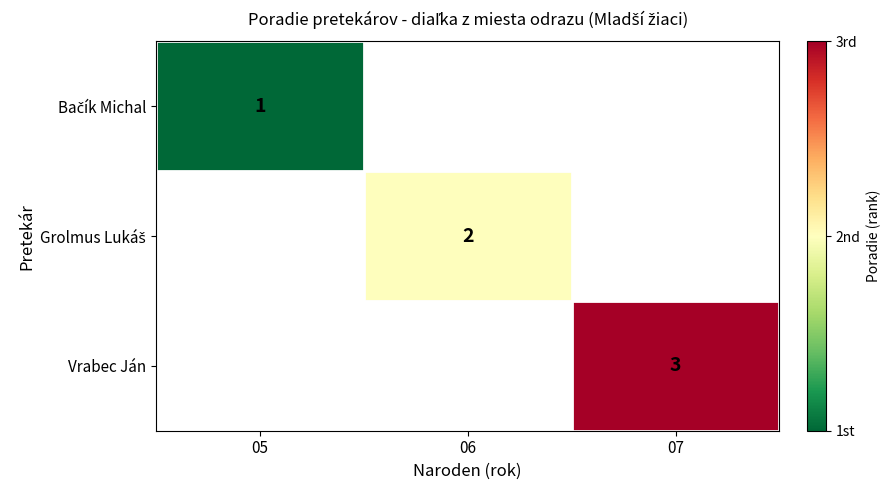

The value of Vrabec Ján at 07 is 3. True or false?

True